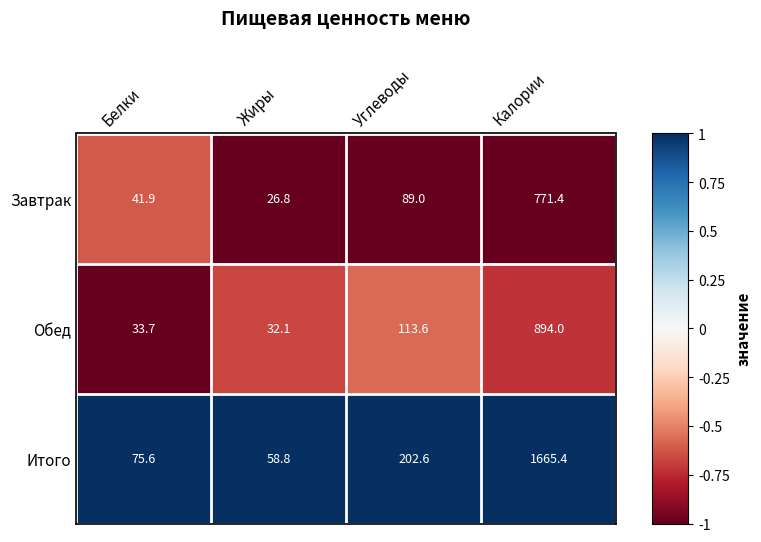

Is it true that Завтрак equals 1184.6 at Калории?

False